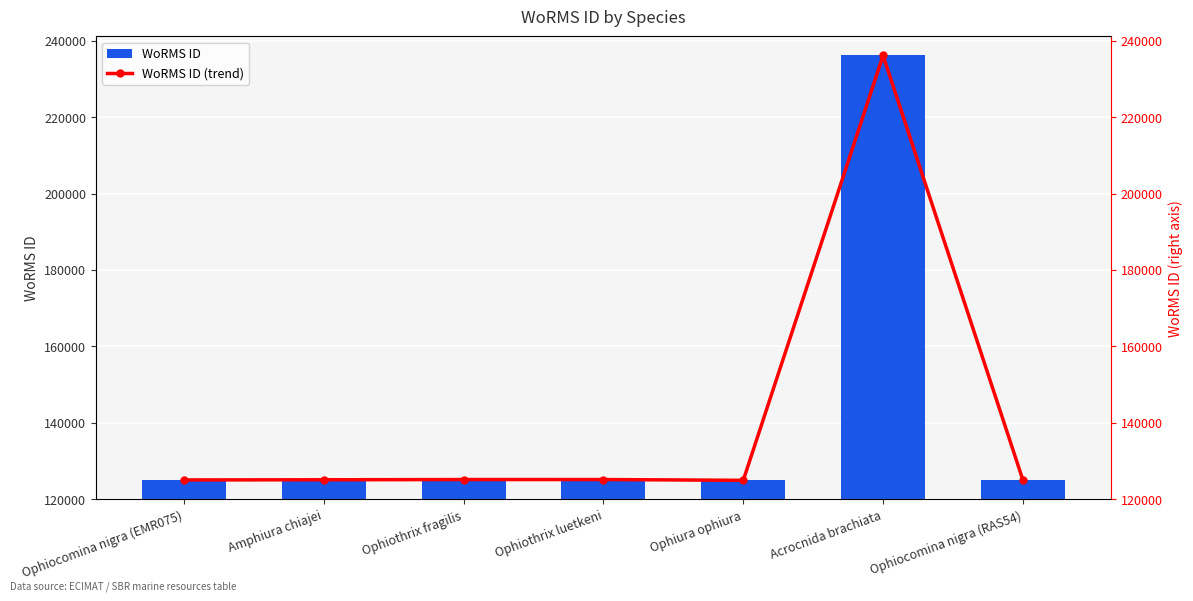

What is the minimum value shown in the chart?

124929